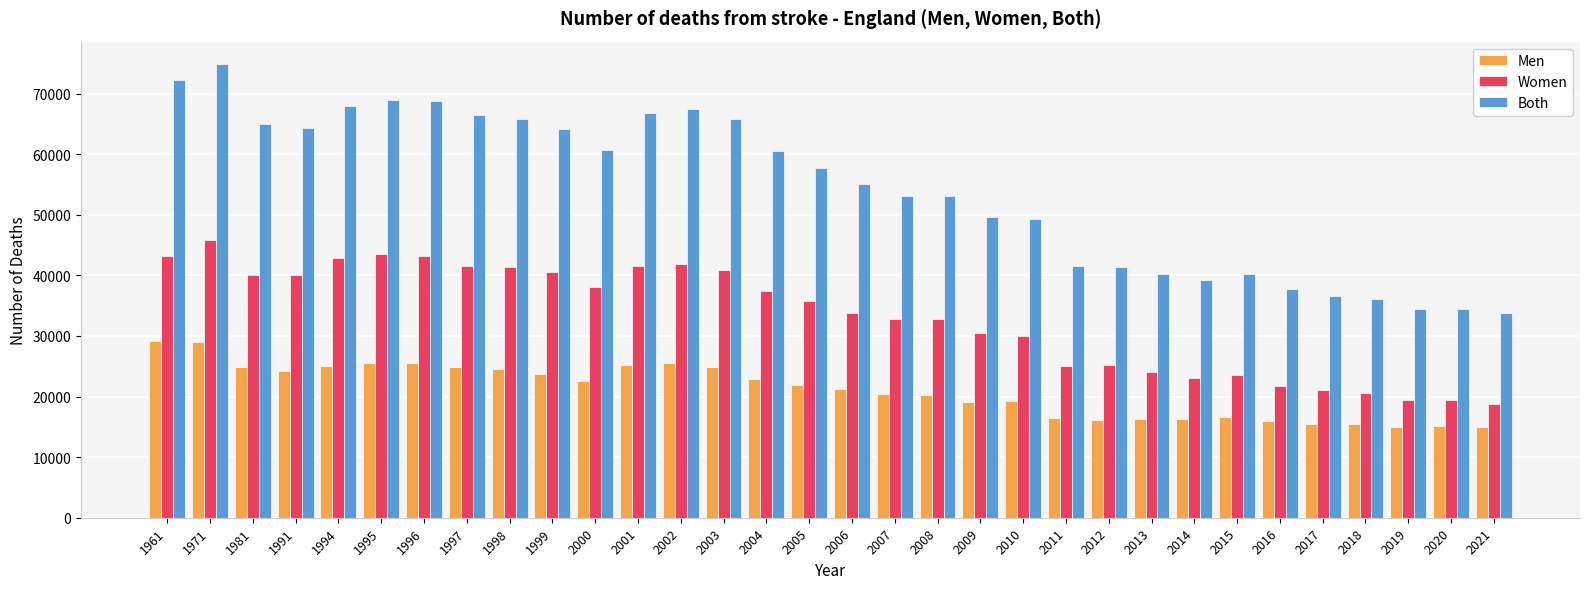

What is the value of the Men bar at the 23rd from the left?

16153